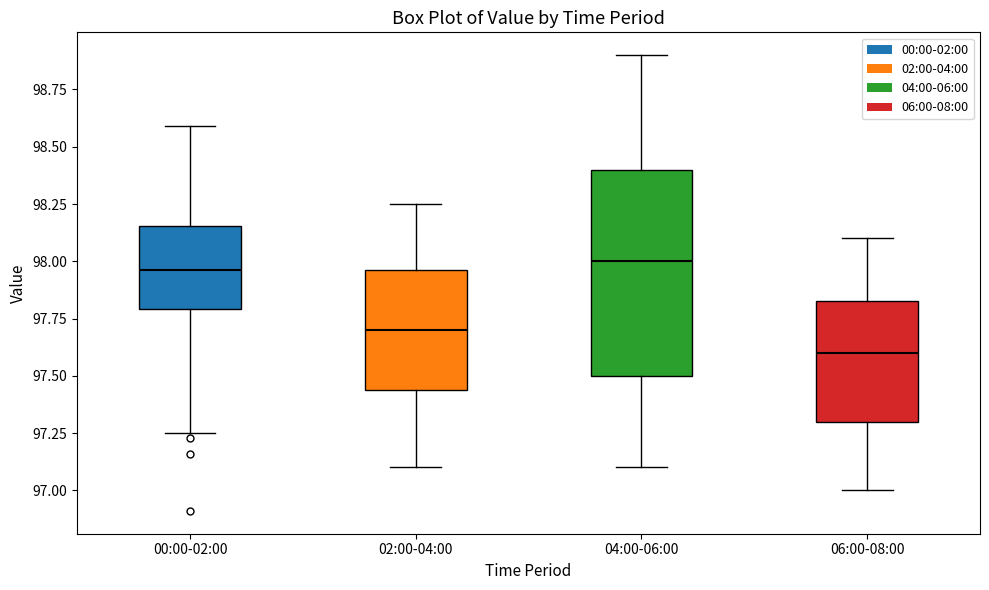

Comparing the boxes themselves (not the whiskers), which one is the tallest?

04:00-06:00